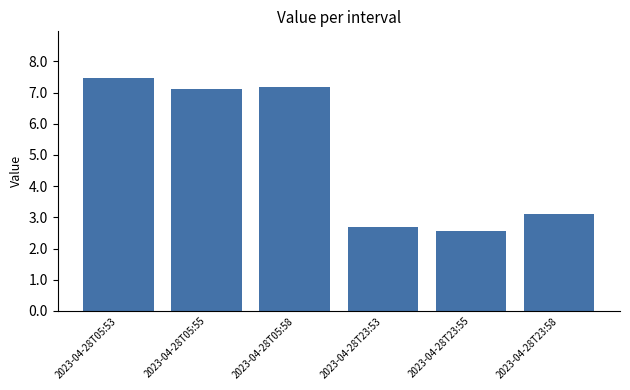

Rank the categories by value from highest to lowest.

2023-04-28T05:53, 2023-04-28T05:58, 2023-04-28T05:55, 2023-04-28T23:58, 2023-04-28T23:53, 2023-04-28T23:55